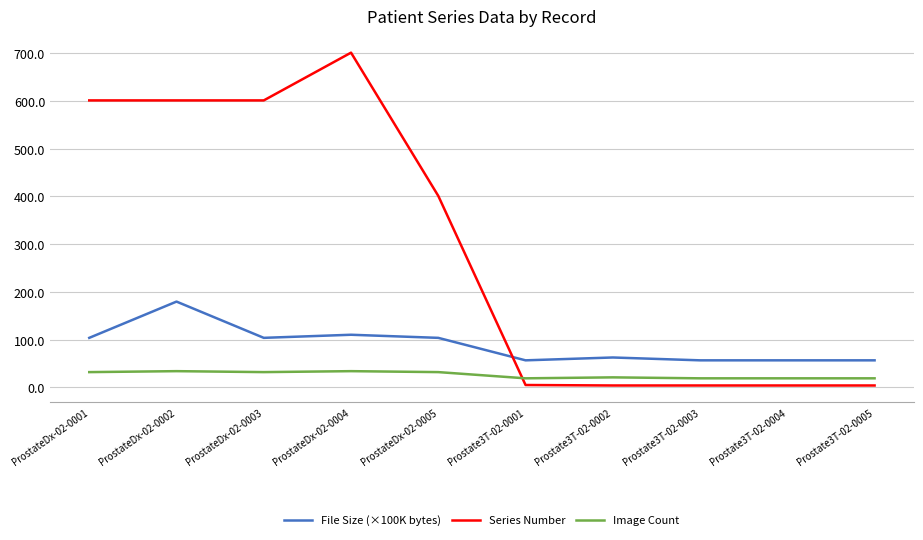

What is the highest value of the Image Count series?

34.0